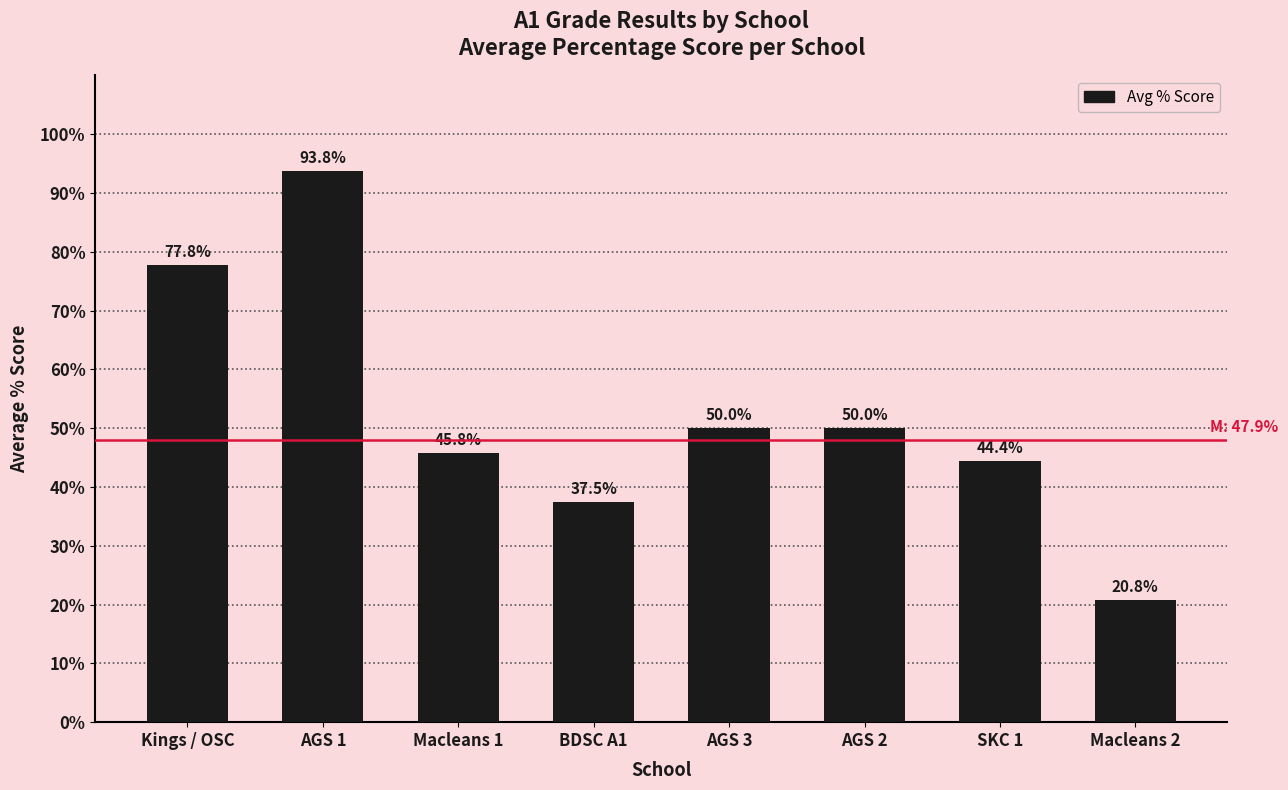

Approximately how many times larger is the value at AGS 1 compared to Kings / OSC?

1.2